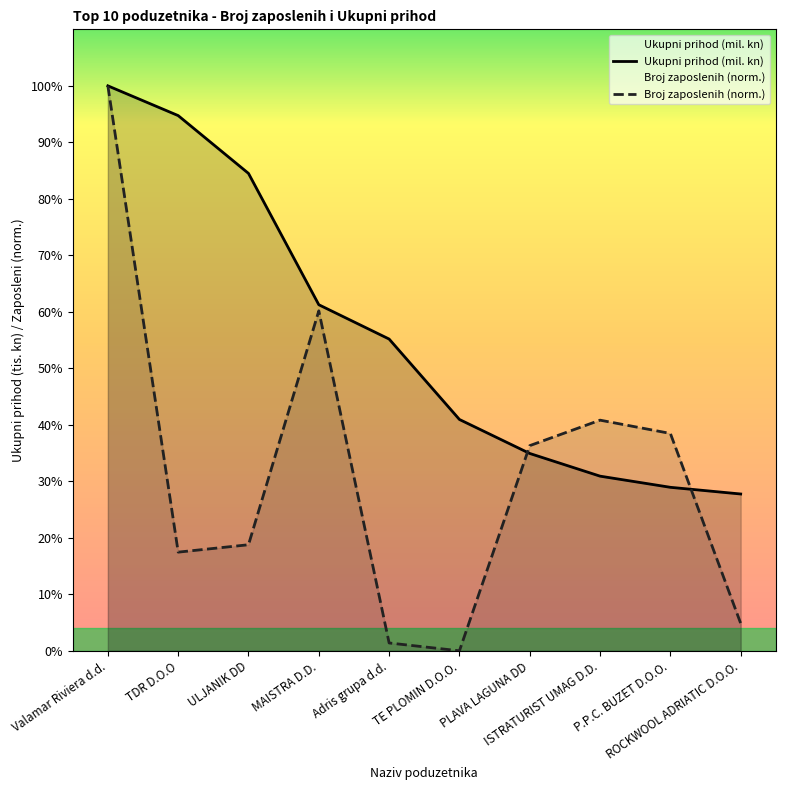

Reading left to right, what are all the values shown in this chart?

Ukupni prihod (mil. kn): Valamar Riviera d.d.=1559.1	TDR D.O.O=1477.0	ULJANIK DD=1317.4	MAISTRA D.D.=955.0	Adris grupa d.d.=860.3	TE PLOMIN D.O.O.=638.4	PLAVA LAGUNA DD=544.6	ISTRATURIST UMAG D.D.=482.0	P.P.C. BUZET D.O.O.=451.2	ROCKWOOL ADRIATIC D.O.O.=432.7
Broj zaposlenih (norm.): Valamar Riviera d.d.=1559.1	TDR D.O.O=272.3	ULJANIK DD=292.7	MAISTRA D.D.=938.2	Adris grupa d.d.=21.6	TE PLOMIN D.O.O.=0.0	PLAVA LAGUNA DD=566.2	ISTRATURIST UMAG D.D.=636.5	P.P.C. BUZET D.O.O.=599.8	ROCKWOOL ADRIATIC D.O.O.=75.7